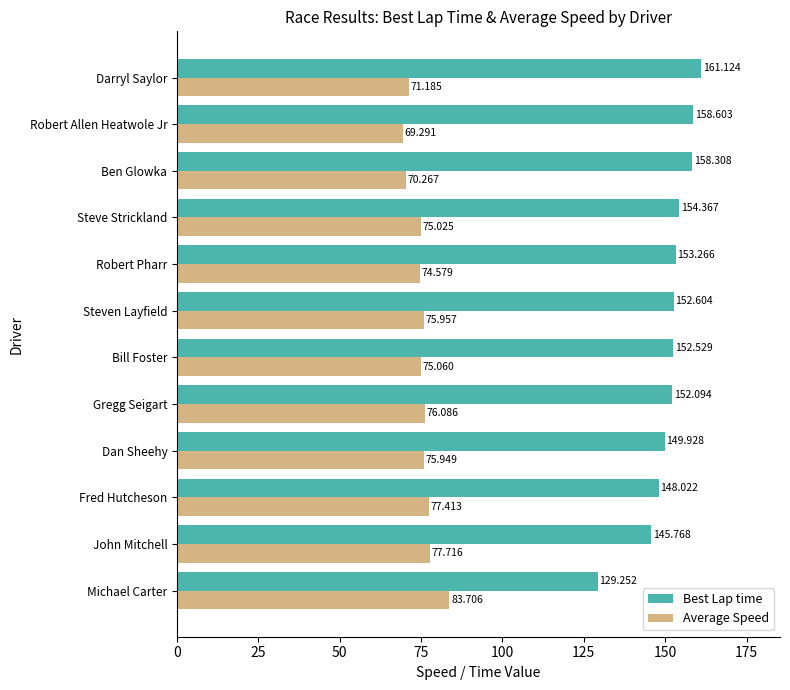

What is the greatest value displayed?

161.1